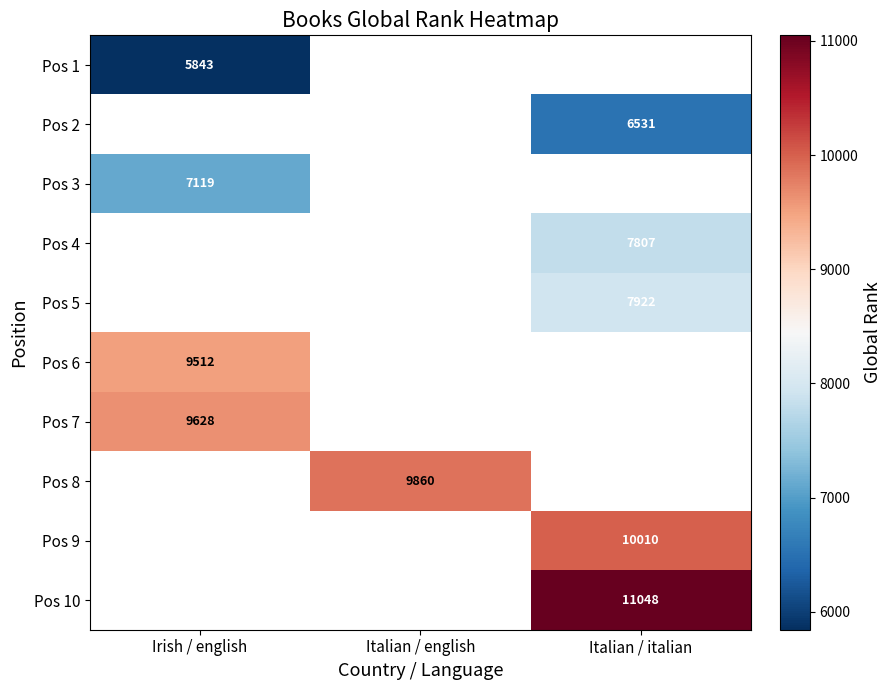

At how many categories does at least one series exceed 9227?

3